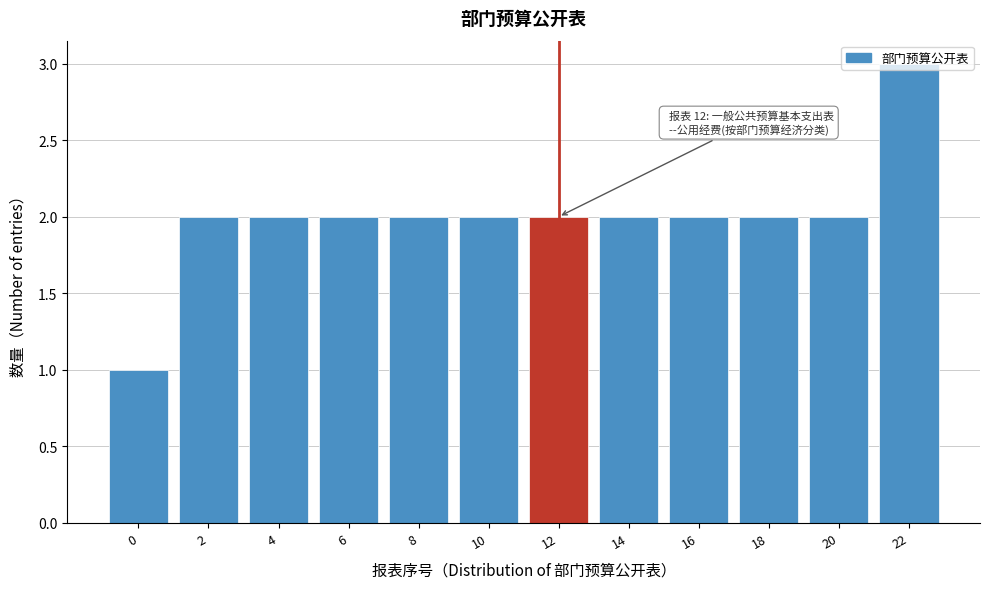

What is the change in value from 0 to 14?

+1